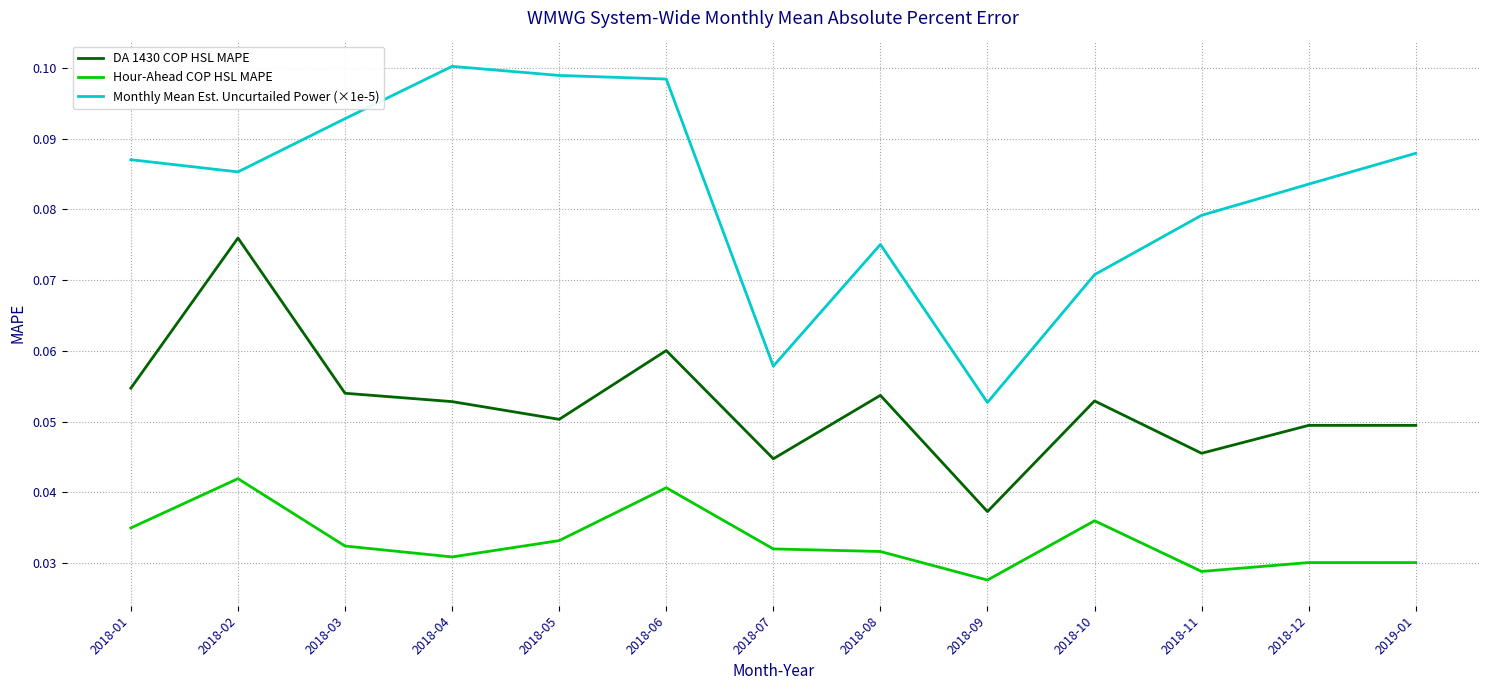

True or false: Monthly Mean Est. Uncurtailed Power (×1e-5) has a value of 0.1 at 2018-10.

True